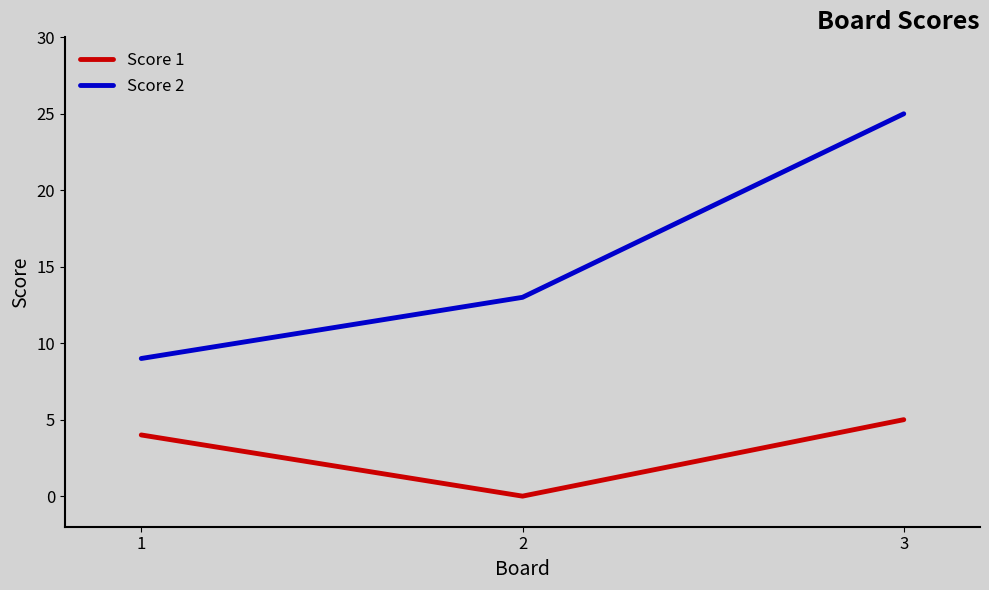

What is the approximate value of Score 1 at 1?

4